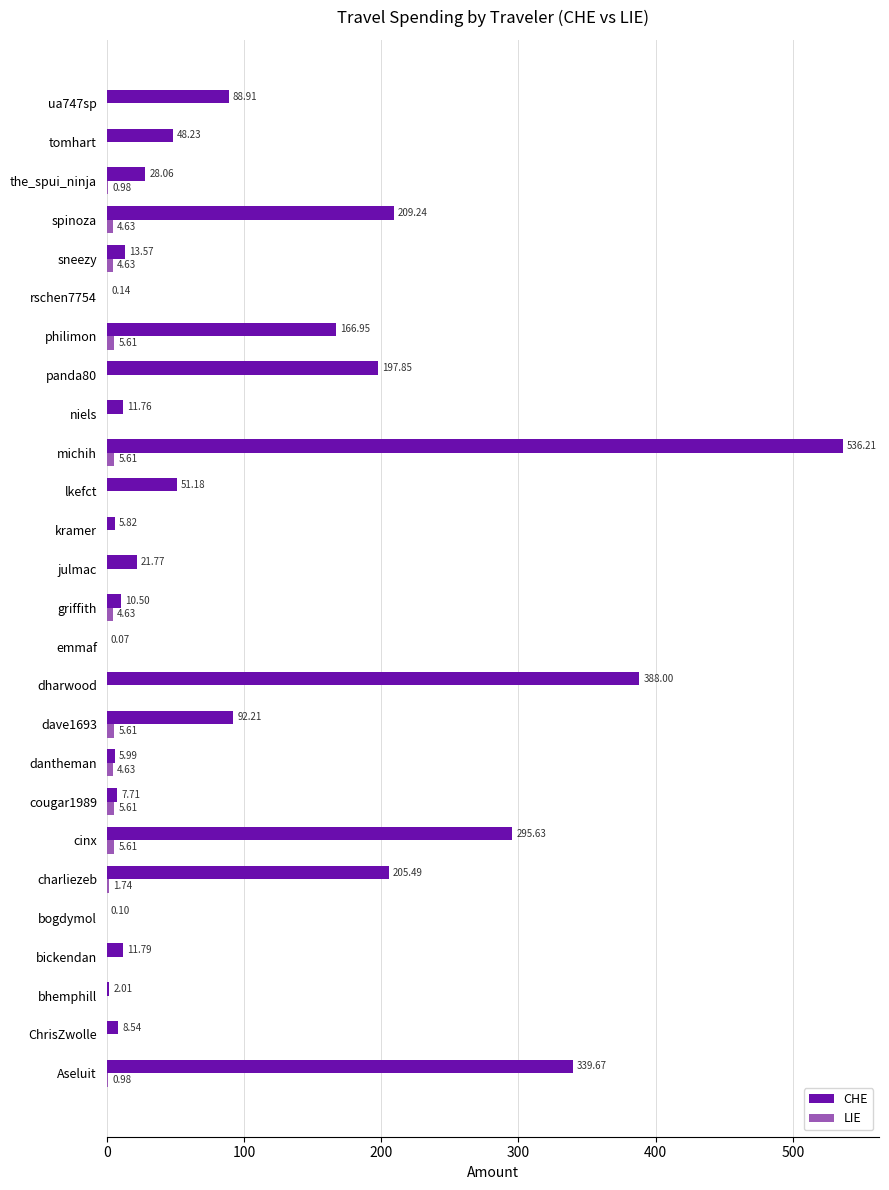

At which label is CHE closest to 268?

cinx